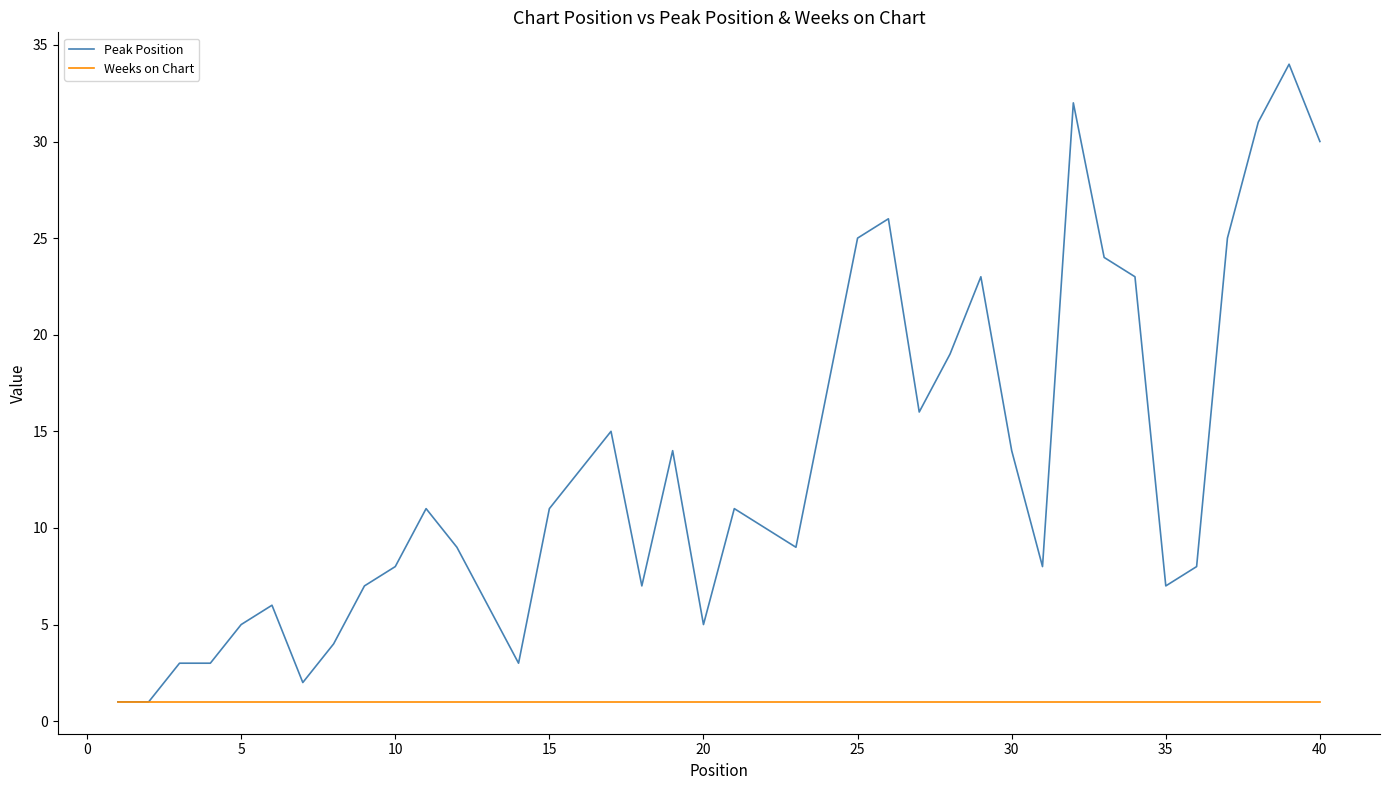

What is the difference between the second highest and minimum values in the Peak Position series?

31